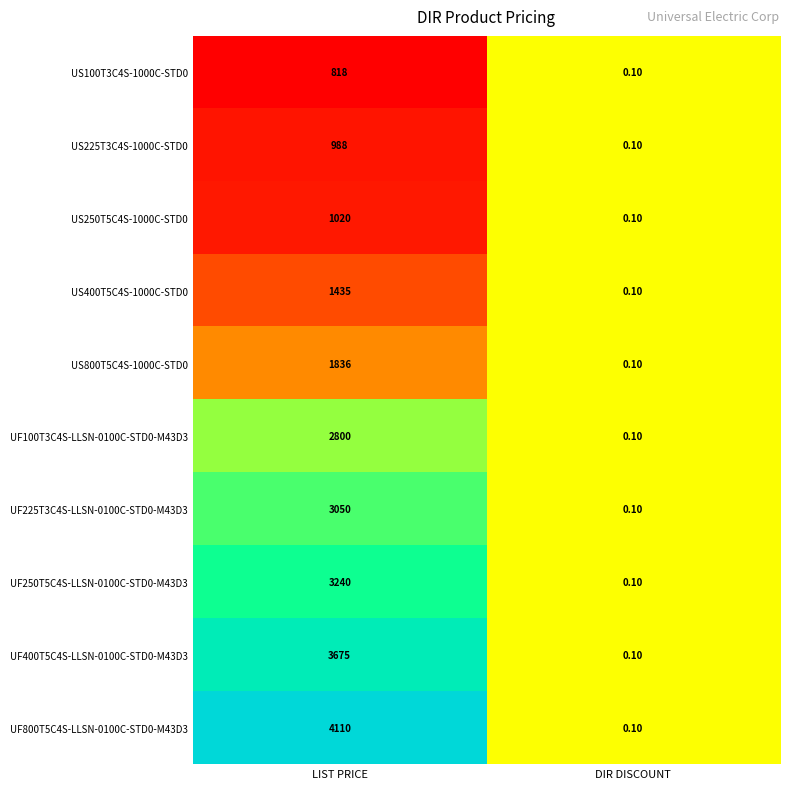

List the labels in order of UF250T5C4S-LLSN-0100C-STD0-M43D3 value, largest first.

LIST PRICE, DIR DISCOUNT